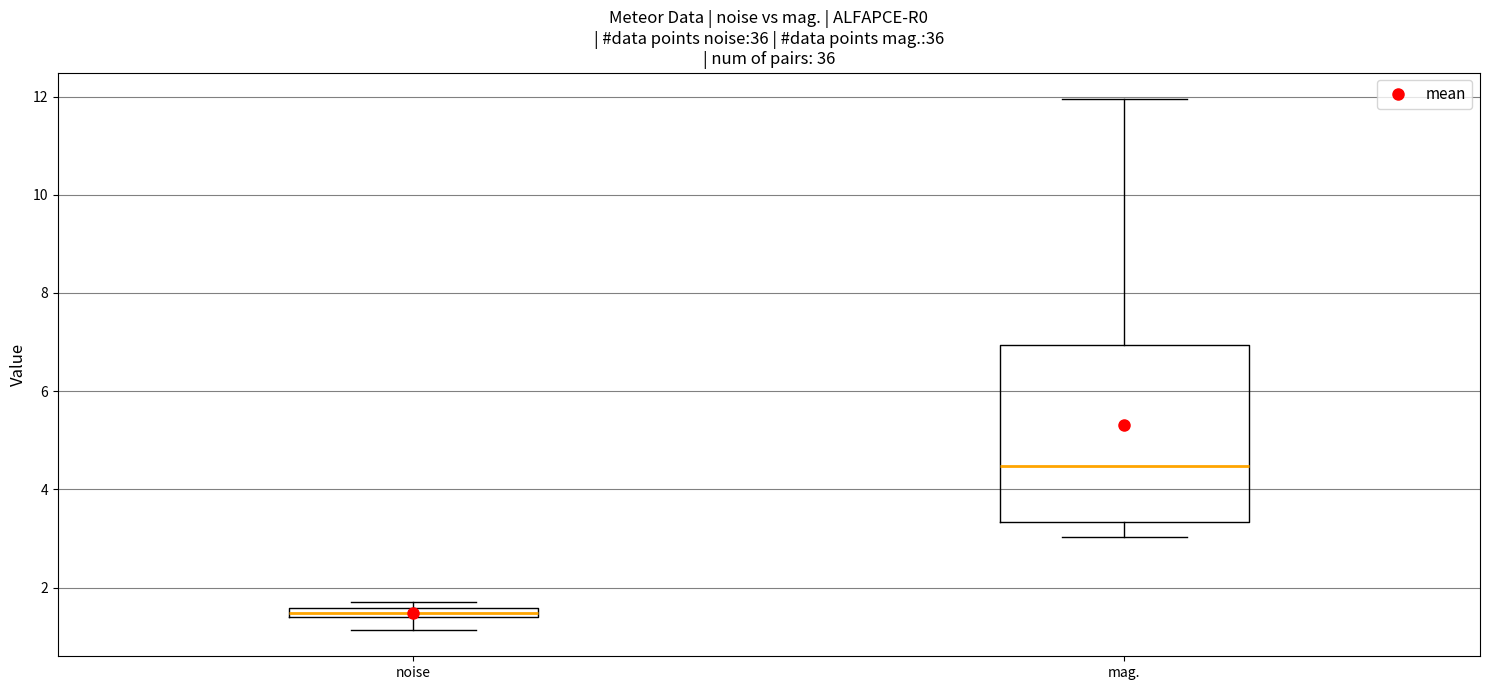

Which box is the tallest, from its lower edge to its upper edge?

mag.